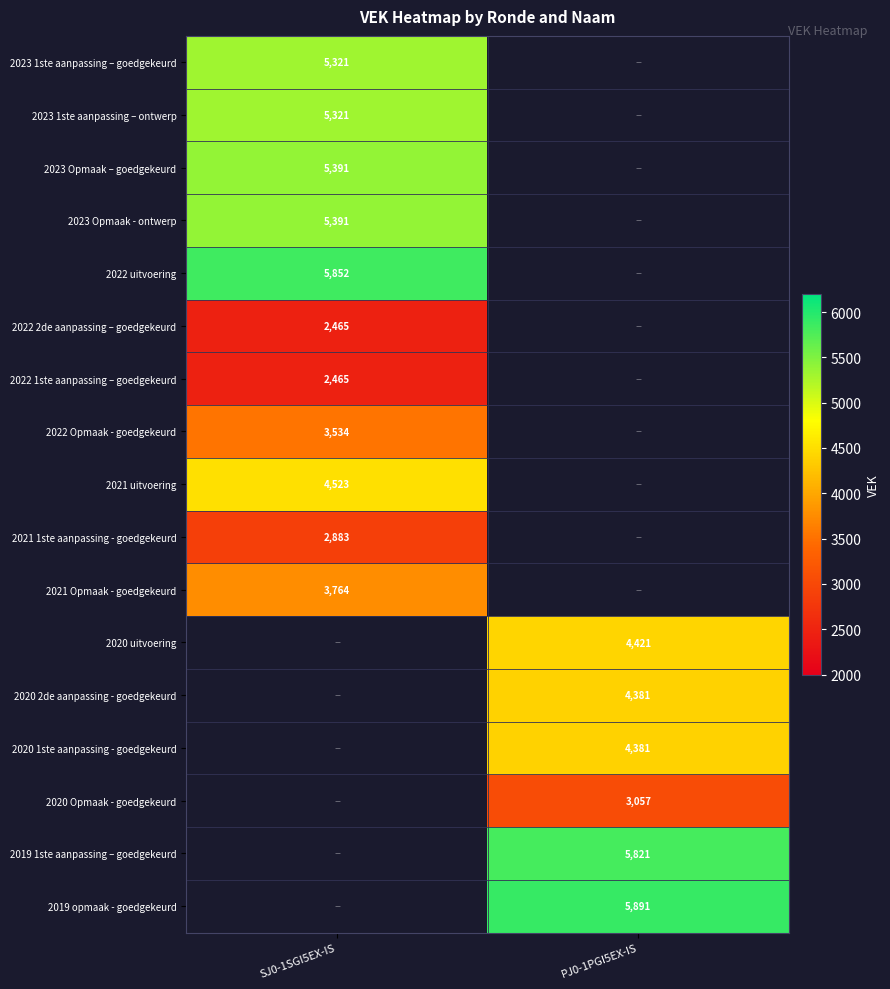

The value of 2023 Opmaak – goedgekeurd at SJ0-1SGI5EX-IS is 5391. True or false?

True